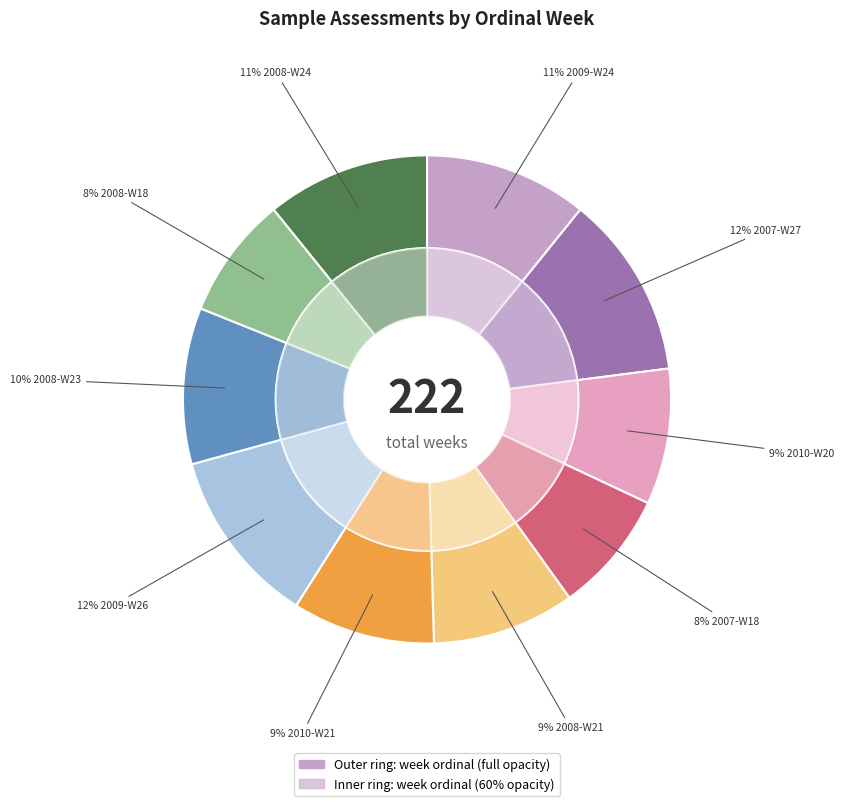

To the nearest percent, what portion does 2008-W21 represent?

9%